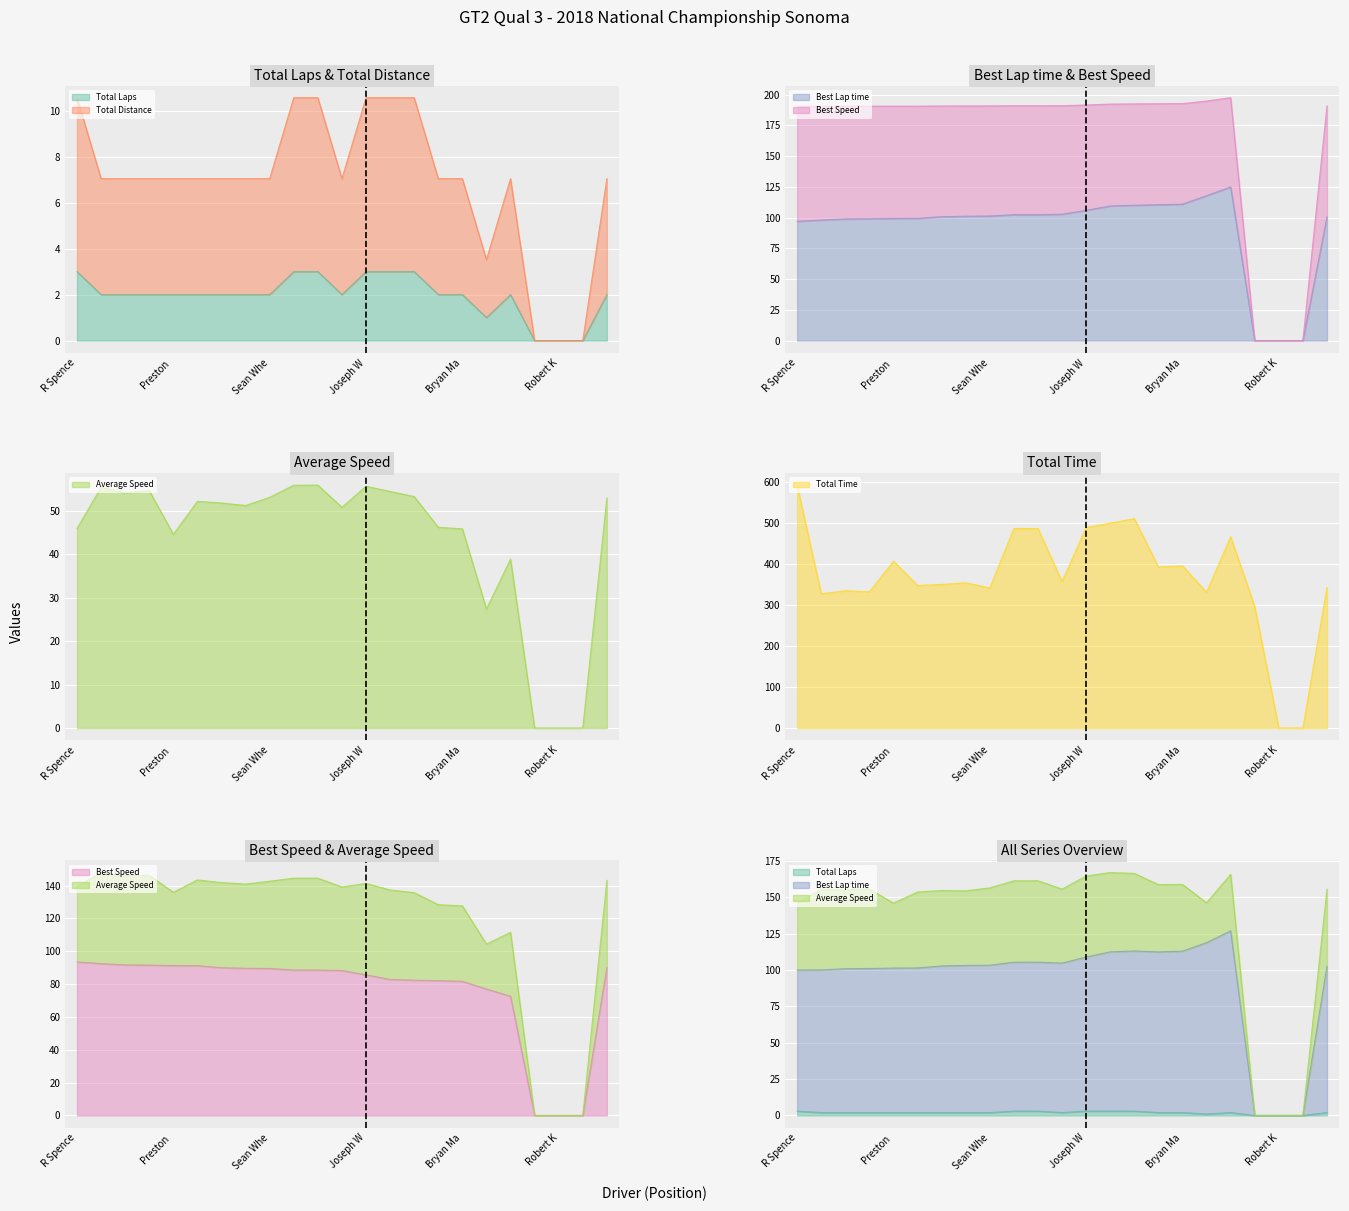

True or false: Average Speed and Best Lap time intersect in this chart.

False